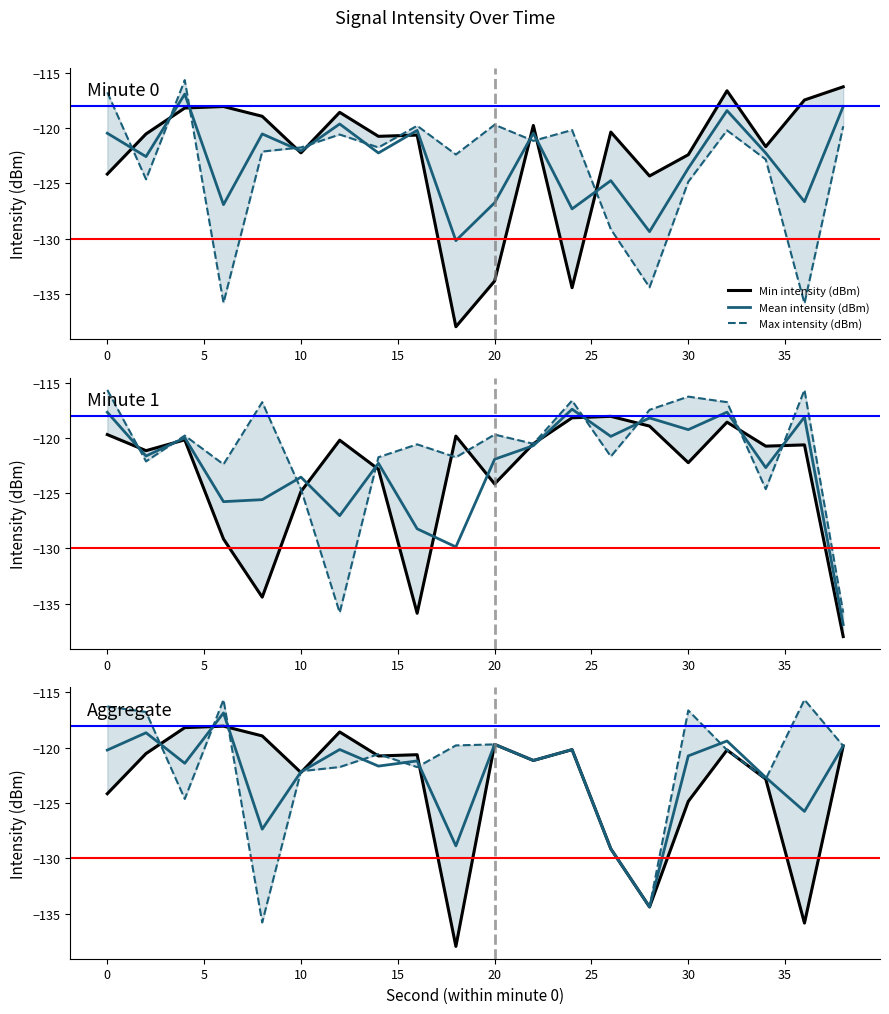

True or false: Min intensity (dBm) has more than 1 points higher than both neighbors.

True